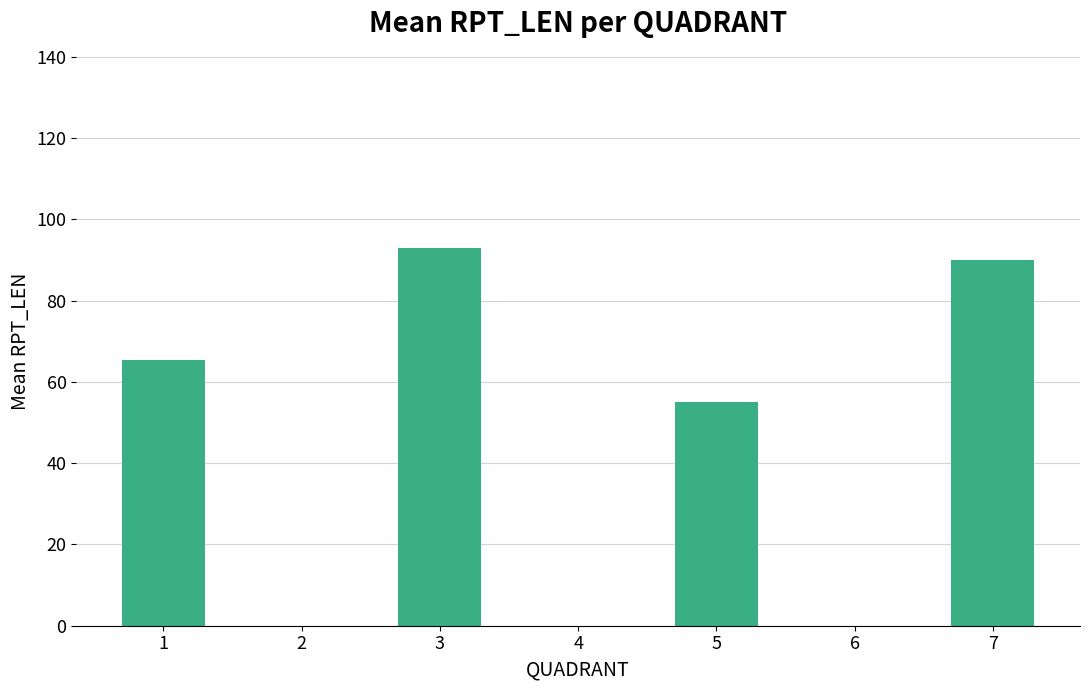

How many categories are shown in the chart?

7